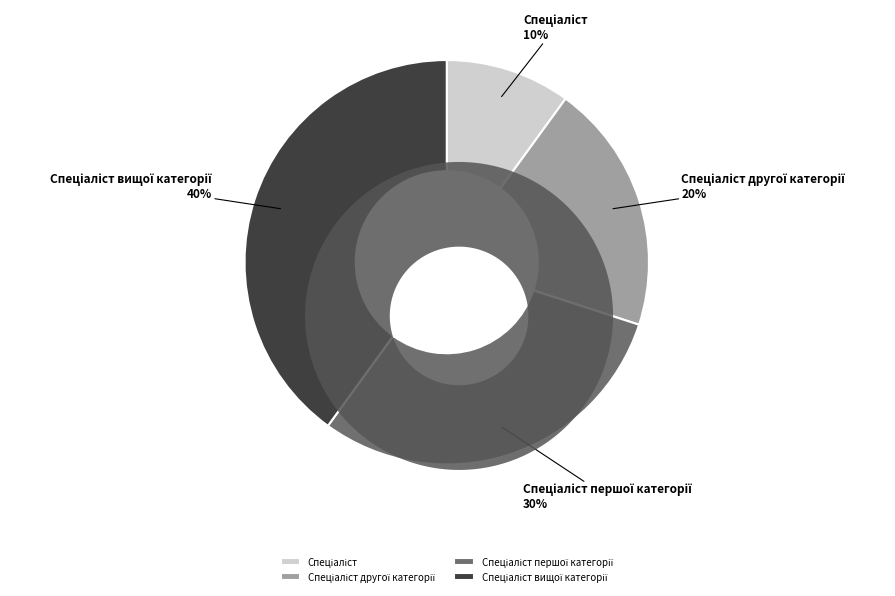

To the nearest percent, what is the difference between the largest and smallest slice percentages?

30%